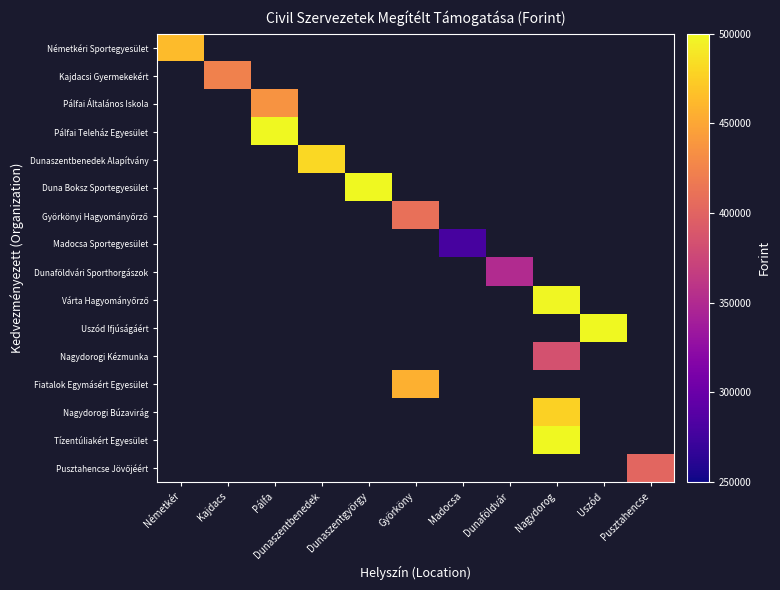

The value of Kajdacsi Gyermekekért at Kajdacs is 423481.0. True or false?

True